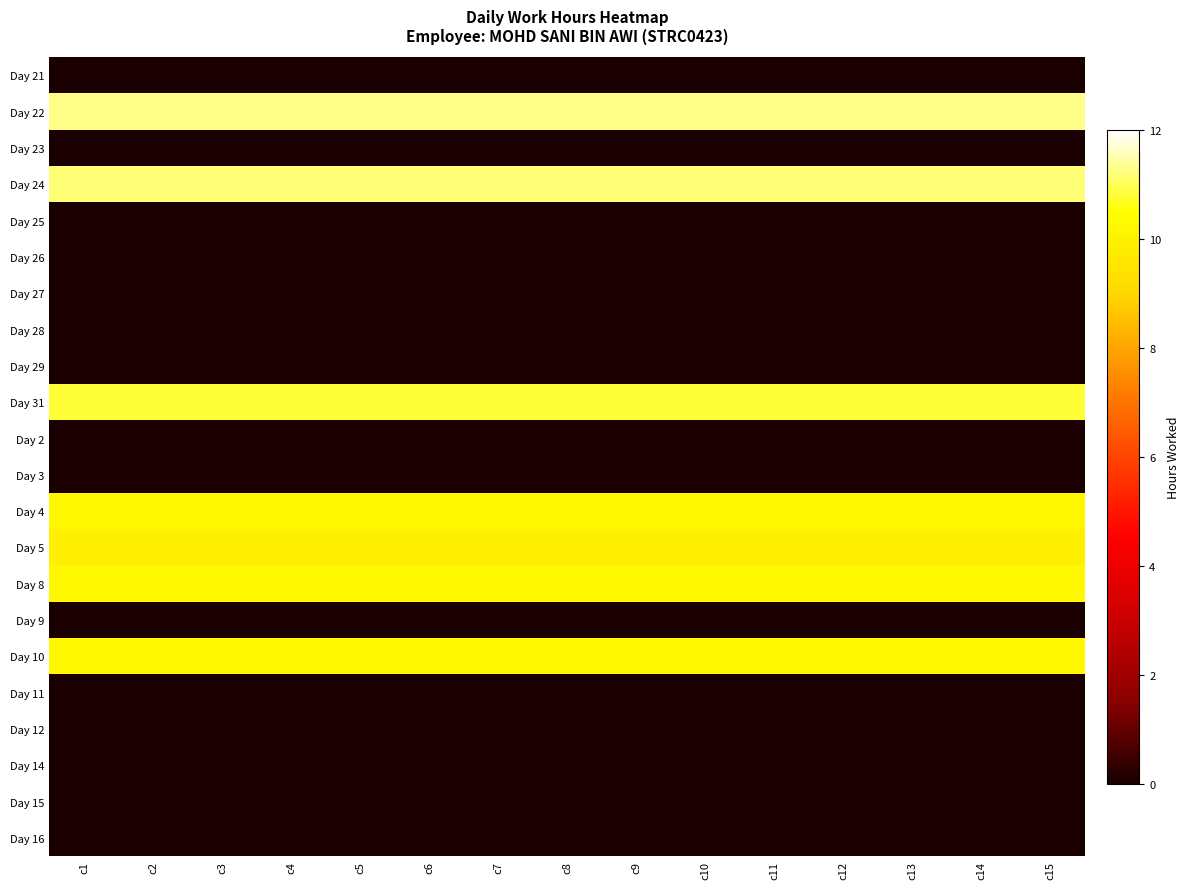

Reading left to right, transcribe all the data shown in this chart.

Day 21: c1=0.0	c2=0.0	c3=0.0	c4=0.0	c5=0.0	c6=0.0	c7=0.0	c8=0.0	c9=0.0	c10=0.0	c11=0.0	c12=0.0	c13=0.0	c14=0.0	c15=0.0
Day 22: c1=11.3	c2=11.3	c3=11.3	c4=11.3	c5=11.3	c6=11.3	c7=11.3	c8=11.3	c9=11.3	c10=11.3	c11=11.3	c12=11.3	c13=11.3	c14=11.3	c15=11.3
Day 23: c1=0.0	c2=0.0	c3=0.0	c4=0.0	c5=0.0	c6=0.0	c7=0.0	c8=0.0	c9=0.0	c10=0.0	c11=0.0	c12=0.0	c13=0.0	c14=0.0	c15=0.0
Day 24: c1=11.2	c2=11.2	c3=11.2	c4=11.2	c5=11.2	c6=11.2	c7=11.2	c8=11.2	c9=11.2	c10=11.2	c11=11.2	c12=11.2	c13=11.2	c14=11.2	c15=11.2
Day 25: c1=0.0	c2=0.0	c3=0.0	c4=0.0	c5=0.0	c6=0.0	c7=0.0	c8=0.0	c9=0.0	c10=0.0	c11=0.0	c12=0.0	c13=0.0	c14=0.0	c15=0.0
Day 26: c1=0.0	c2=0.0	c3=0.0	c4=0.0	c5=0.0	c6=0.0	c7=0.0	c8=0.0	c9=0.0	c10=0.0	c11=0.0	c12=0.0	c13=0.0	c14=0.0	c15=0.0
Day 27: c1=0.0	c2=0.0	c3=0.0	c4=0.0	c5=0.0	c6=0.0	c7=0.0	c8=0.0	c9=0.0	c10=0.0	c11=0.0	c12=0.0	c13=0.0	c14=0.0	c15=0.0
Day 28: c1=0.0	c2=0.0	c3=0.0	c4=0.0	c5=0.0	c6=0.0	c7=0.0	c8=0.0	c9=0.0	c10=0.0	c11=0.0	c12=0.0	c13=0.0	c14=0.0	c15=0.0
Day 29: c1=0.0	c2=0.0	c3=0.0	c4=0.0	c5=0.0	c6=0.0	c7=0.0	c8=0.0	c9=0.0	c10=0.0	c11=0.0	c12=0.0	c13=0.0	c14=0.0	c15=0.0
Day 31: c1=10.8	c2=10.8	c3=10.8	c4=10.8	c5=10.8	c6=10.8	c7=10.8	c8=10.8	c9=10.8	c10=10.8	c11=10.8	c12=10.8	c13=10.8	c14=10.8	c15=10.8
Day 2: c1=0.0	c2=0.0	c3=0.0	c4=0.0	c5=0.0	c6=0.0	c7=0.0	c8=0.0	c9=0.0	c10=0.0	c11=0.0	c12=0.0	c13=0.0	c14=0.0	c15=0.0
Day 3: c1=0.0	c2=0.0	c3=0.0	c4=0.0	c5=0.0	c6=0.0	c7=0.0	c8=0.0	c9=0.0	c10=0.0	c11=0.0	c12=0.0	c13=0.0	c14=0.0	c15=0.0
Day 4: c1=10.2	c2=10.2	c3=10.2	c4=10.2	c5=10.2	c6=10.2	c7=10.2	c8=10.2	c9=10.2	c10=10.2	c11=10.2	c12=10.2	c13=10.2	c14=10.2	c15=10.2
Day 5: c1=9.9	c2=9.9	c3=9.9	c4=9.9	c5=9.9	c6=9.9	c7=9.9	c8=9.9	c9=9.9	c10=9.9	c11=9.9	c12=9.9	c13=9.9	c14=9.9	c15=9.9
Day 8: c1=10.3	c2=10.3	c3=10.3	c4=10.3	c5=10.3	c6=10.3	c7=10.3	c8=10.3	c9=10.3	c10=10.3	c11=10.3	c12=10.3	c13=10.3	c14=10.3	c15=10.3
Day 9: c1=0.0	c2=0.0	c3=0.0	c4=0.0	c5=0.0	c6=0.0	c7=0.0	c8=0.0	c9=0.0	c10=0.0	c11=0.0	c12=0.0	c13=0.0	c14=0.0	c15=0.0
Day 10: c1=10.3	c2=10.3	c3=10.3	c4=10.3	c5=10.3	c6=10.3	c7=10.3	c8=10.3	c9=10.3	c10=10.3	c11=10.3	c12=10.3	c13=10.3	c14=10.3	c15=10.3
Day 11: c1=0.0	c2=0.0	c3=0.0	c4=0.0	c5=0.0	c6=0.0	c7=0.0	c8=0.0	c9=0.0	c10=0.0	c11=0.0	c12=0.0	c13=0.0	c14=0.0	c15=0.0
Day 12: c1=0.0	c2=0.0	c3=0.0	c4=0.0	c5=0.0	c6=0.0	c7=0.0	c8=0.0	c9=0.0	c10=0.0	c11=0.0	c12=0.0	c13=0.0	c14=0.0	c15=0.0
Day 14: c1=0.0	c2=0.0	c3=0.0	c4=0.0	c5=0.0	c6=0.0	c7=0.0	c8=0.0	c9=0.0	c10=0.0	c11=0.0	c12=0.0	c13=0.0	c14=0.0	c15=0.0
Day 15: c1=0.0	c2=0.0	c3=0.0	c4=0.0	c5=0.0	c6=0.0	c7=0.0	c8=0.0	c9=0.0	c10=0.0	c11=0.0	c12=0.0	c13=0.0	c14=0.0	c15=0.0
Day 16: c1=0.0	c2=0.0	c3=0.0	c4=0.0	c5=0.0	c6=0.0	c7=0.0	c8=0.0	c9=0.0	c10=0.0	c11=0.0	c12=0.0	c13=0.0	c14=0.0	c15=0.0